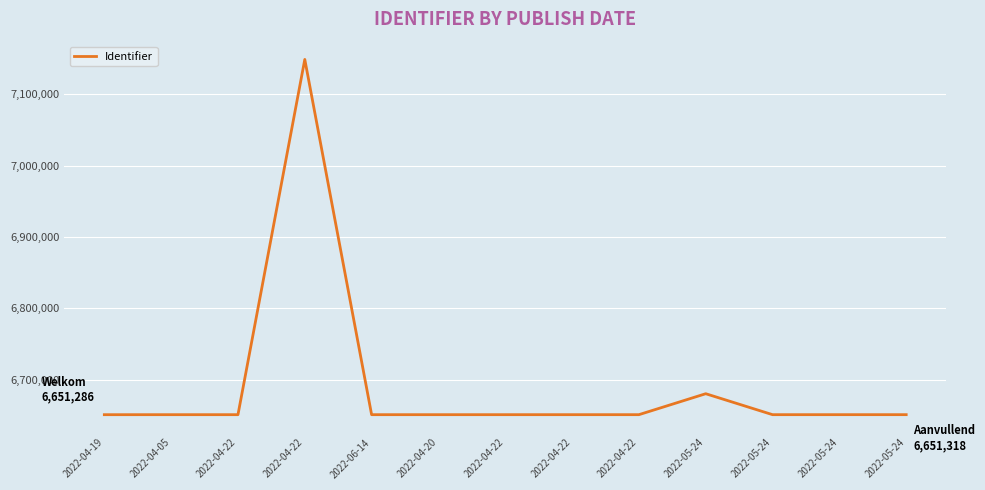

Where is the first local maximum?

2022-04-05